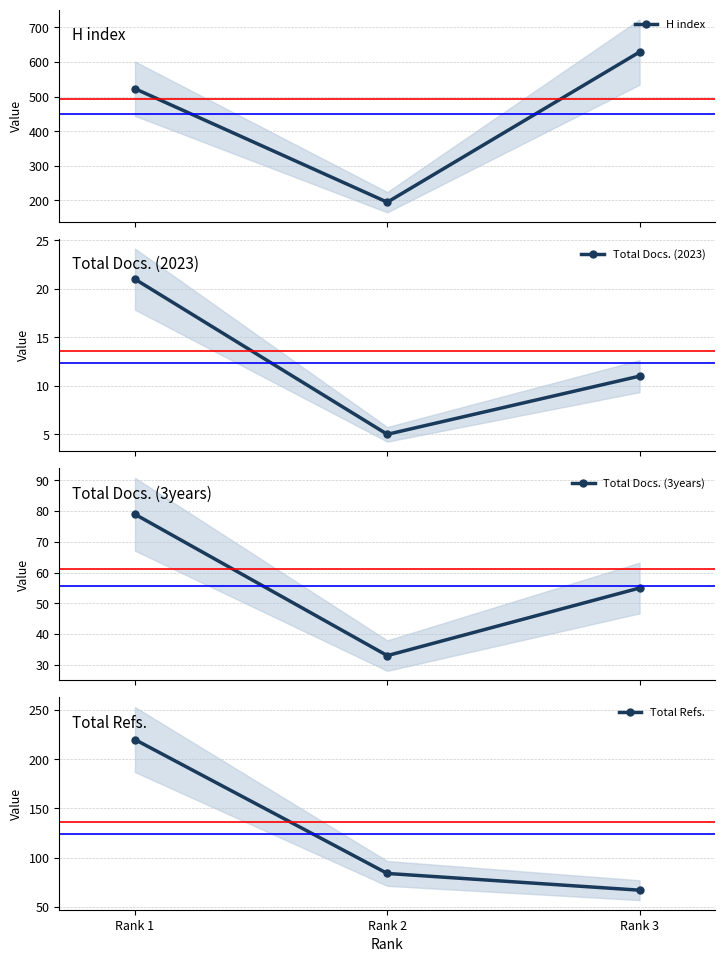

What is the difference between the highest and lowest values at Rank 3?

618